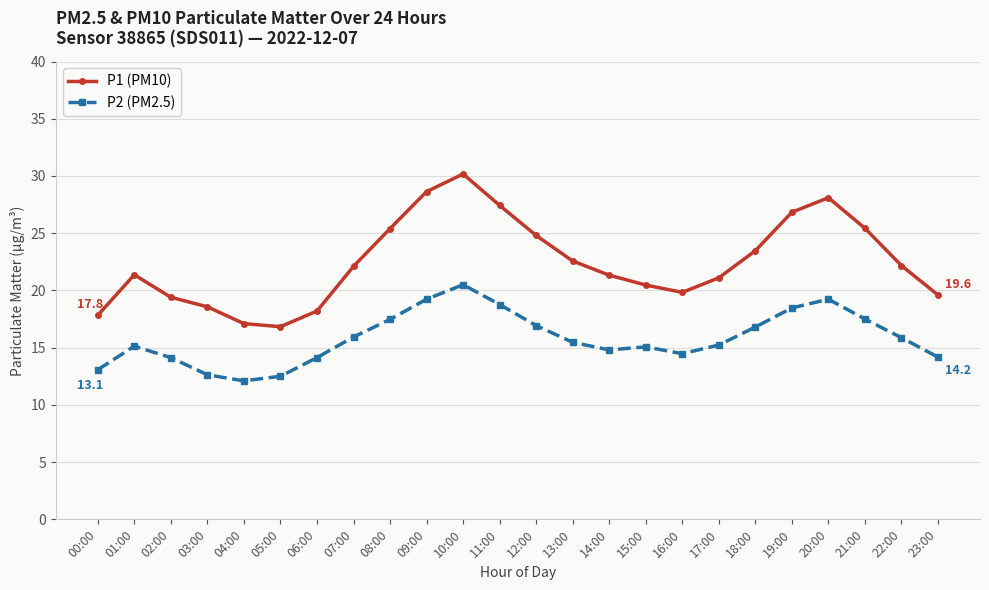

What value does the P2 (PM2.5) series have at 05:00?

12.5